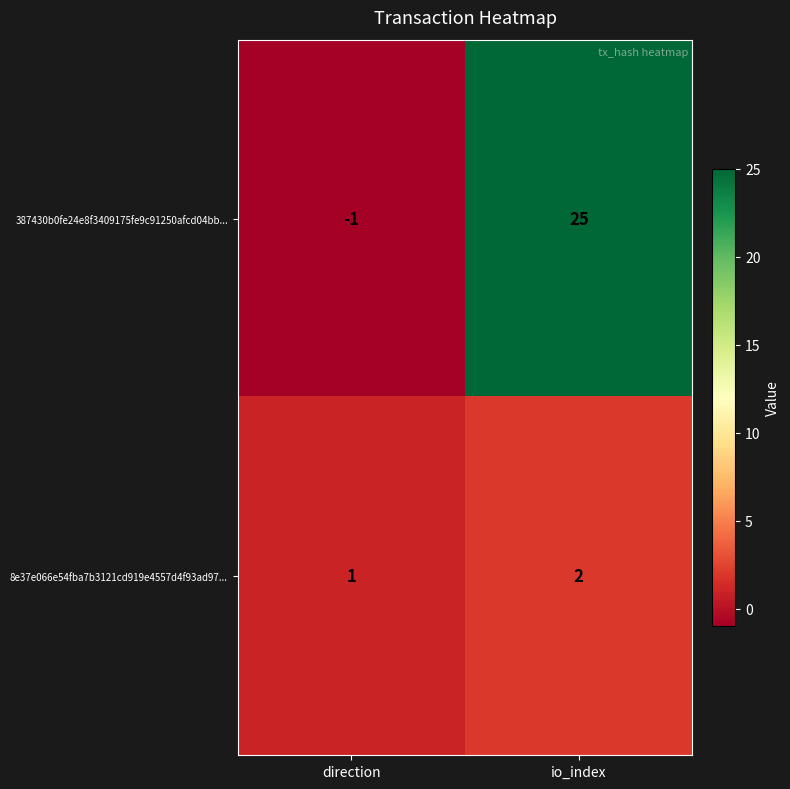

Rank the series by their average value, from highest to lowest.

387430b0fe24e8f3409175fe9c91250afcd04bb..., 8e37e066e54fba7b3121cd919e4557d4f93ad97...